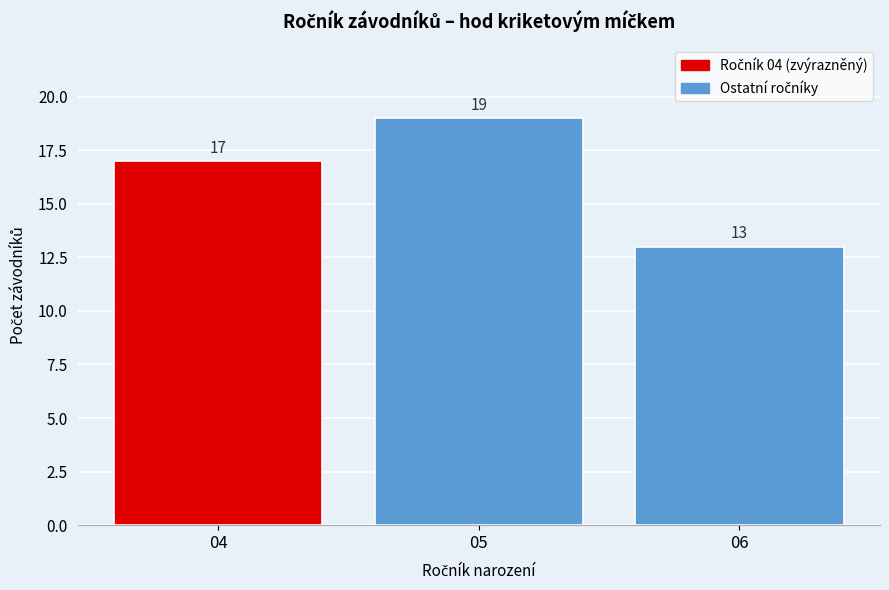

Reading left to right, list every bar in this chart as the range it spans on the x-axis followed by its height.

3.5 to 4.5: 17
4.5 to 5.5: 19
5.5 to 6.5: 13